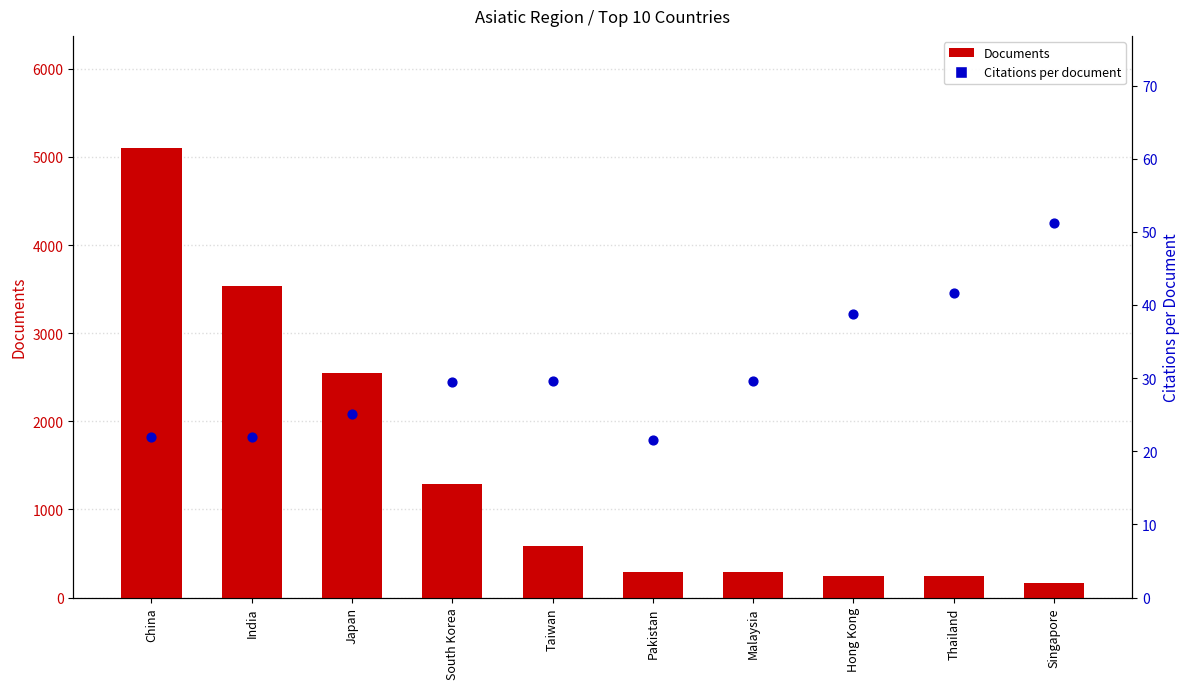

What is the total value across all series at Japan?

2576.1